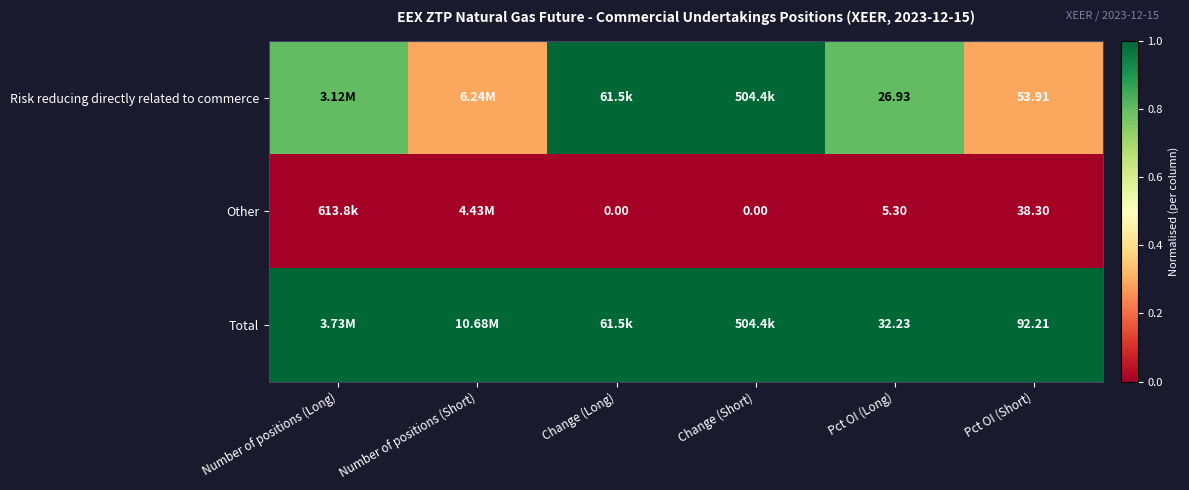

Rank the series at Pct OI (Short) from lowest to highest value.

Other, Risk reducing directly related to commerce, Total